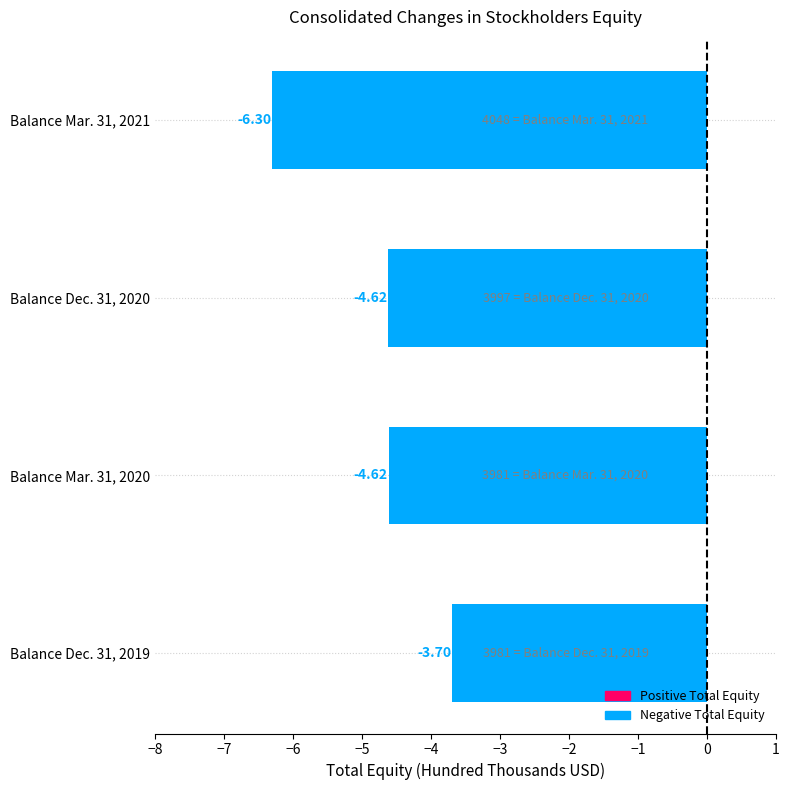

Are the bars horizontal?

Yes